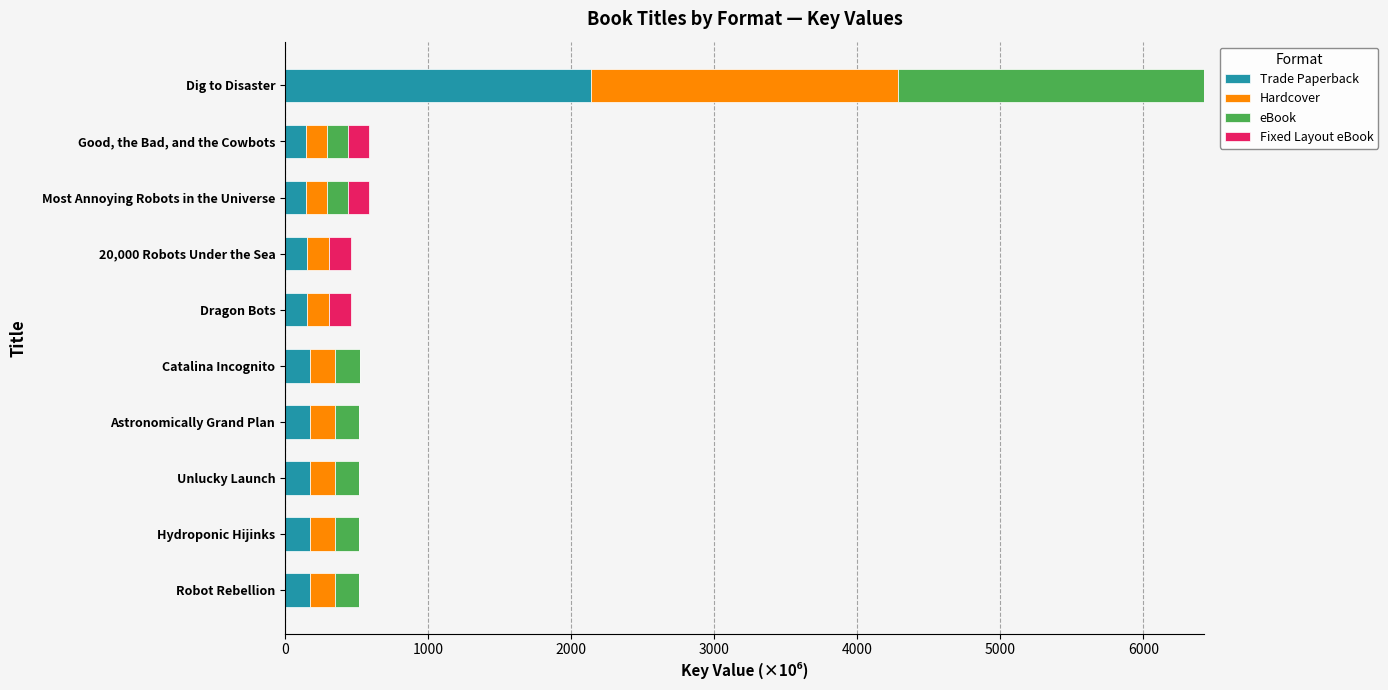

What is the total value across all series at Dragon Bots?

461.1